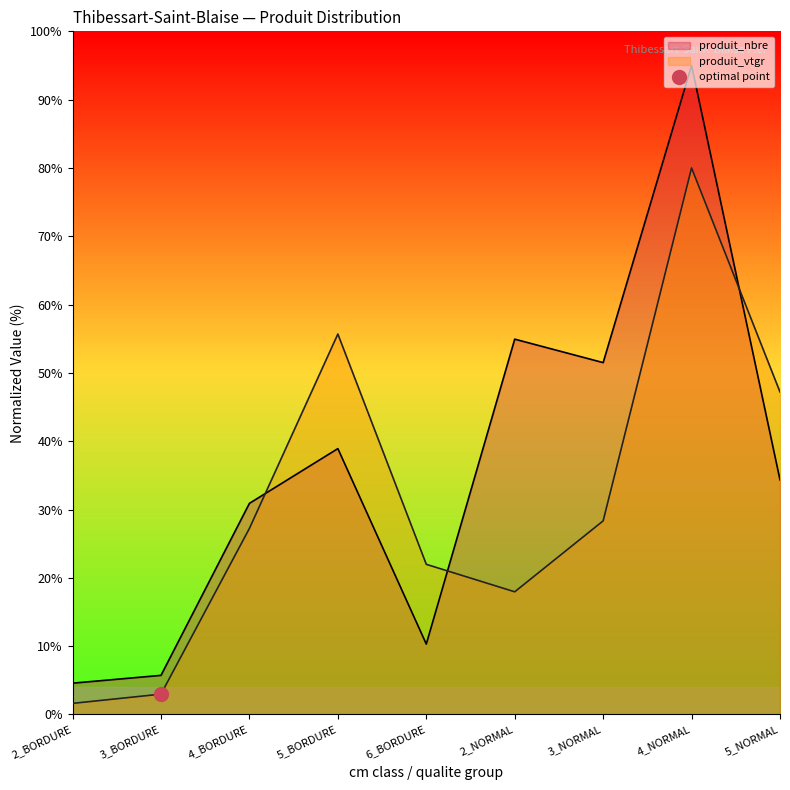

Where is produit_nbre nearest to the value 49?

3_NORMAL